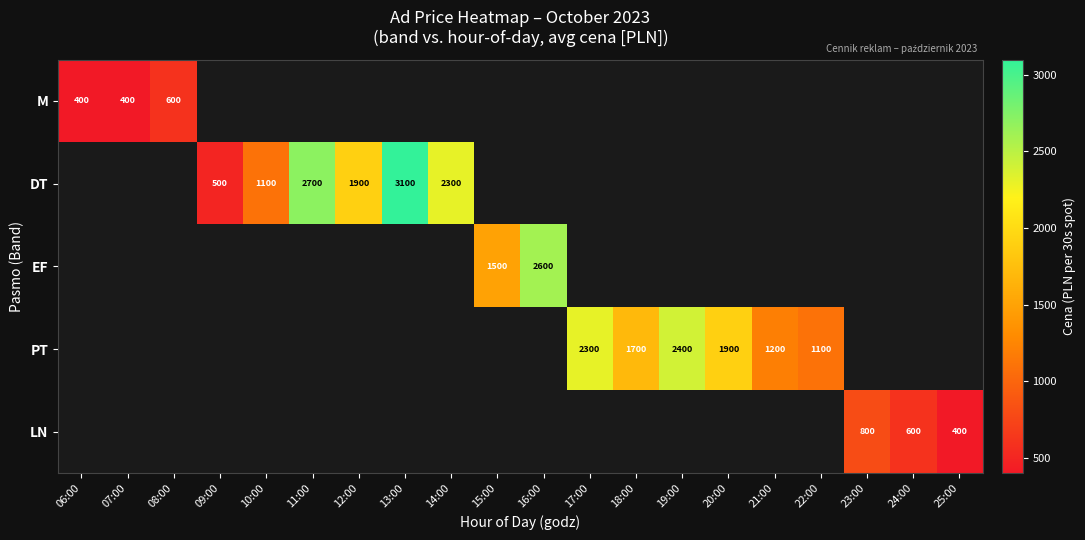

At how many categories does at least one series exceed 531?

16